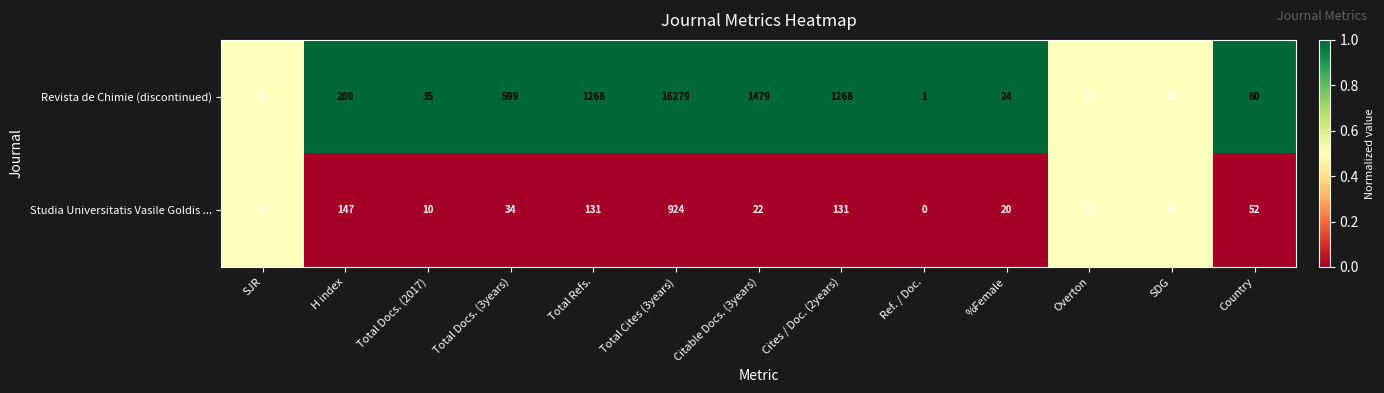

Count the number of data series in this chart.

2